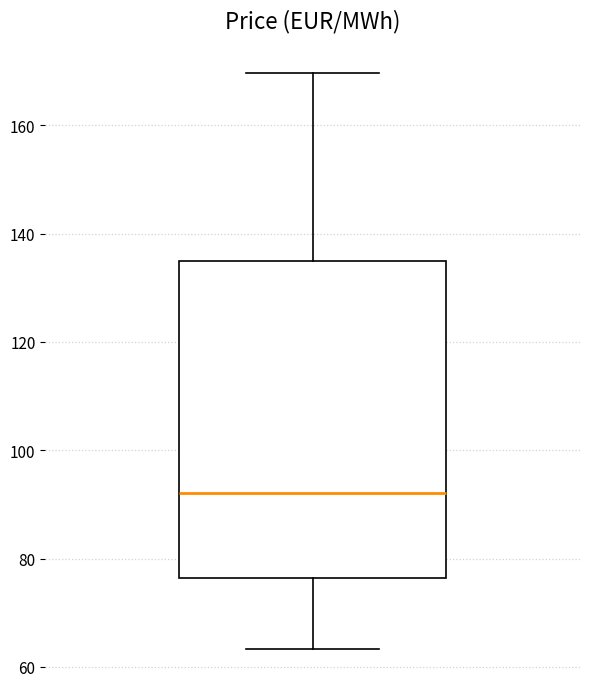

Transcribe this box plot: give where the median line is, the range the box spans, and where the two whiskers end, as read against the y-axis. The values are not printed on the chart, so give them approximately, as read against the axis.

median 92, box 76 to 134, whiskers 64 to 170